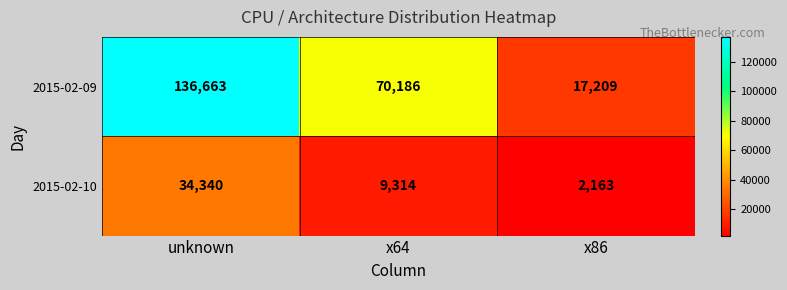

List the series in order of their peak value, highest first.

2015-02-09, 2015-02-10